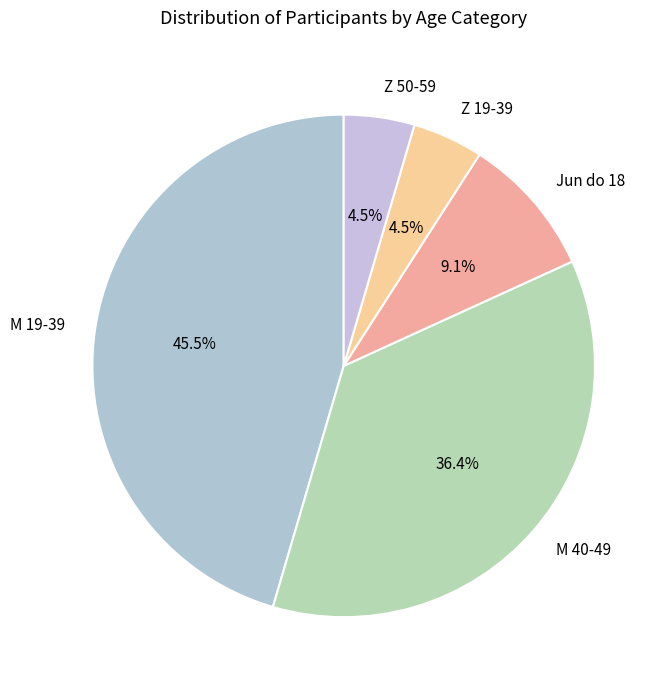

Approximately how many times larger is the value at Z 19-39 compared to Jun do 18?

0.5